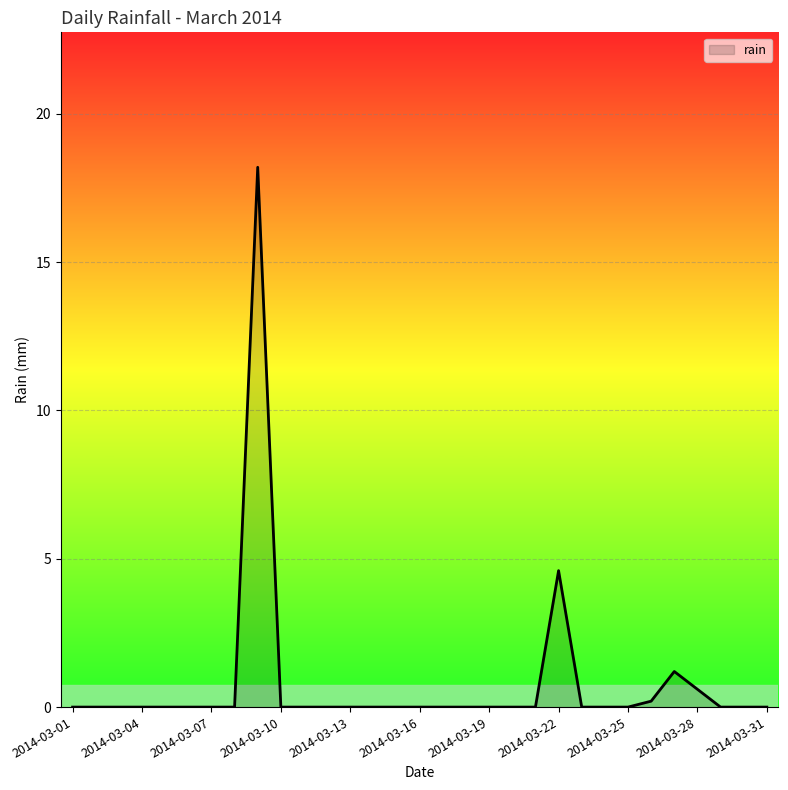

What is the difference between the maximum and minimum values?

18.2